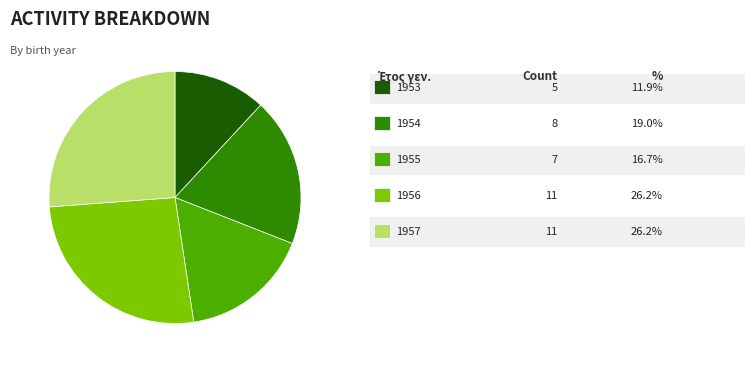

Does any single category account for the majority?

No